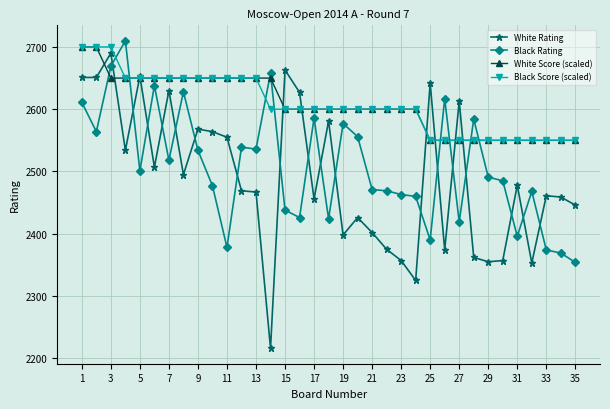

What is the value of the Black Rating point at the 26th from the left?

2617